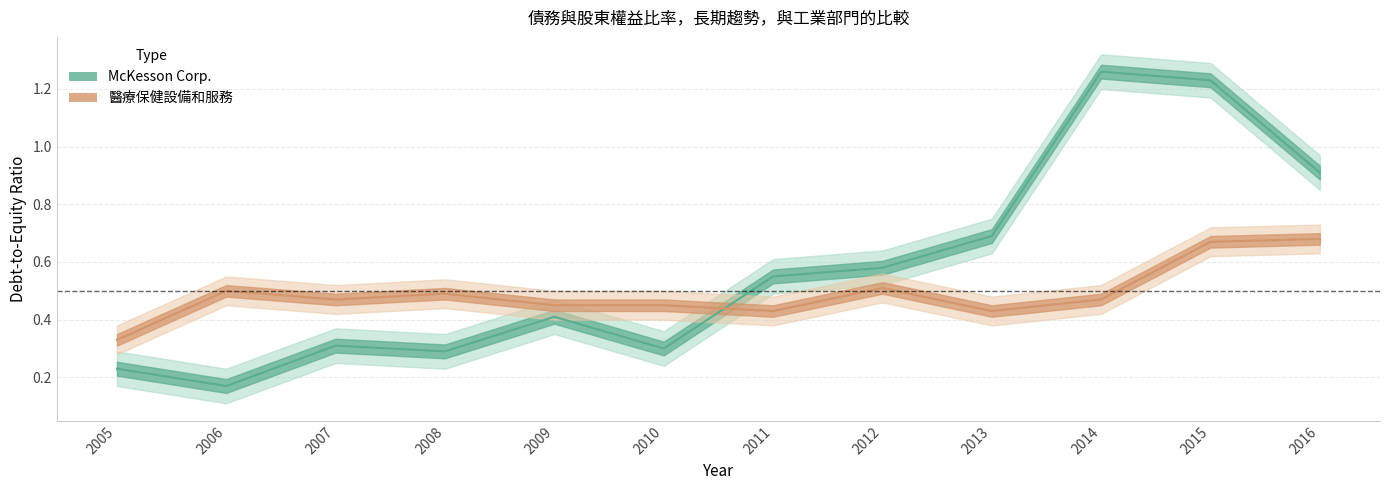

At which category is the sum across all series the highest?

2015